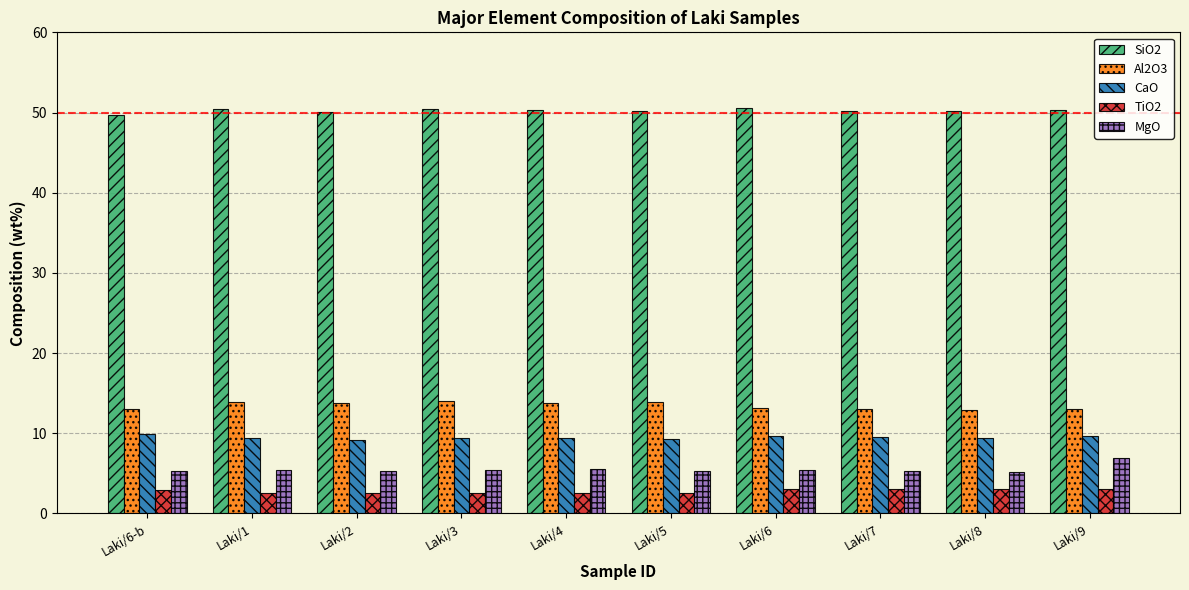

Which series has the largest total across all categories?

SiO2